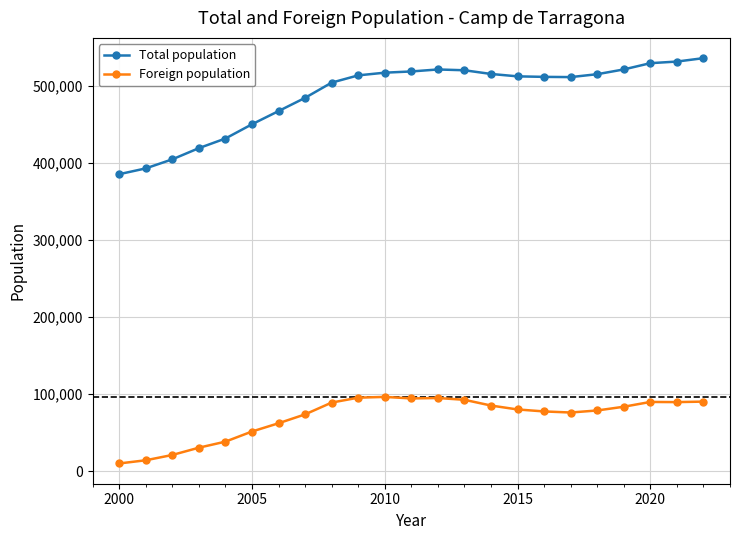

What is the value of the Foreign population point at the 5th from the left?

38485